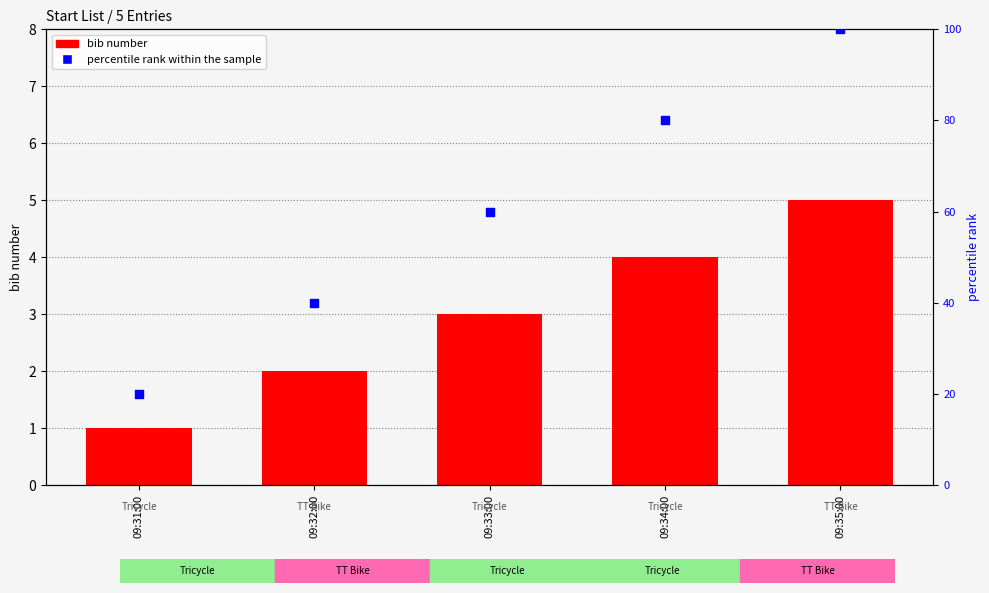

What are all the series names shown in the legend?

bib number, percentile rank within the sample